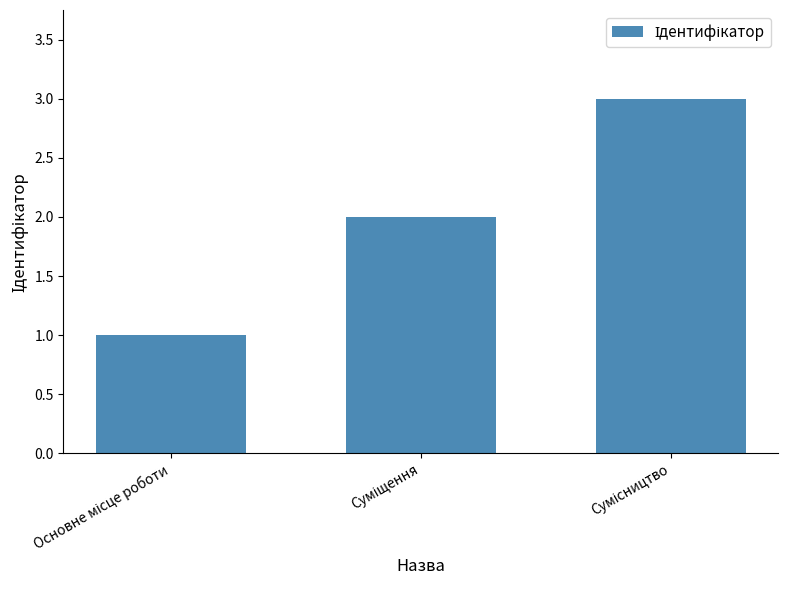

How many values are between 1 and 3?

3